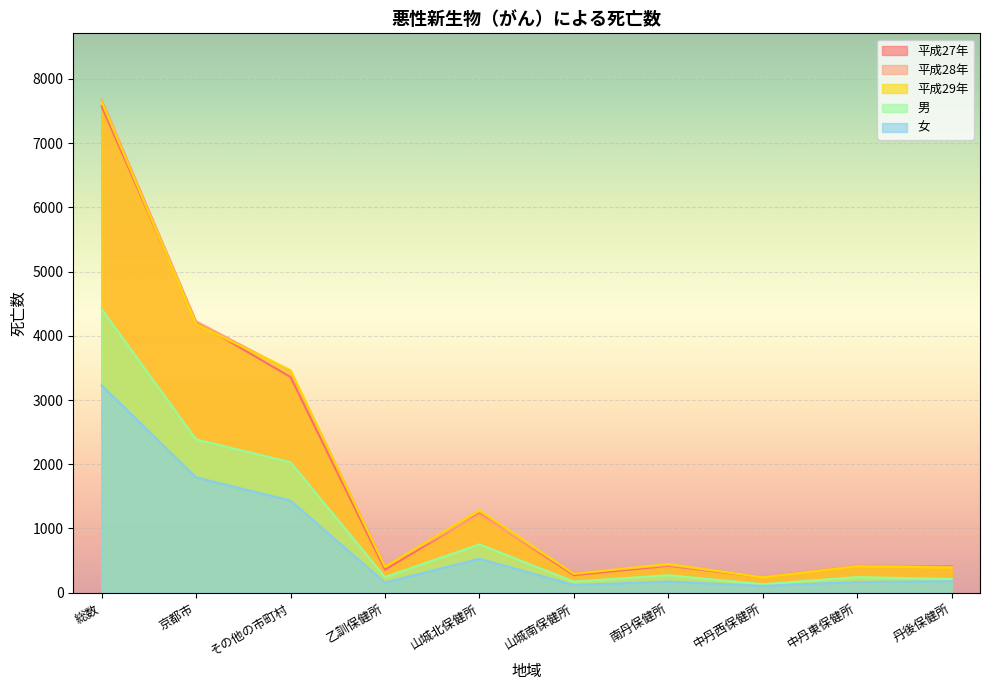

How many distinct data groups are displayed?

5